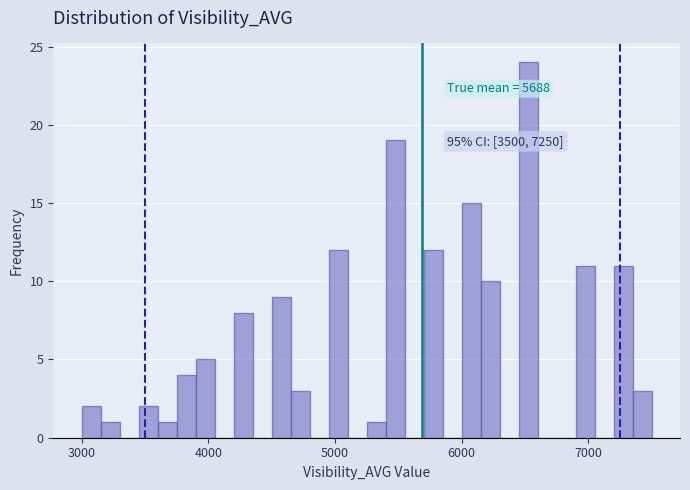

Read against the x-axis, roughly where is the centre of the tallest bar?

6500